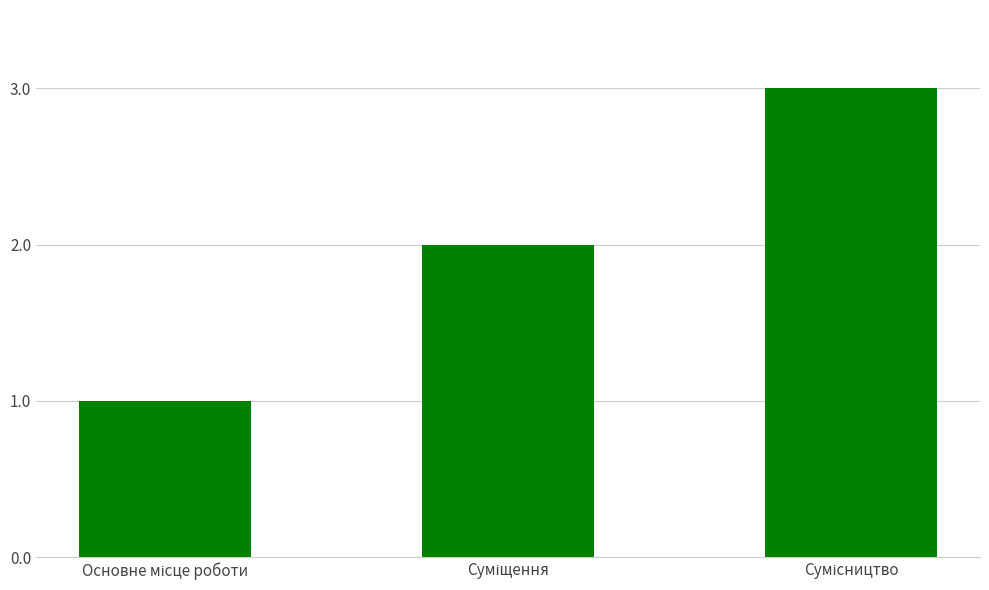

What is the maximum value shown in the chart?

3